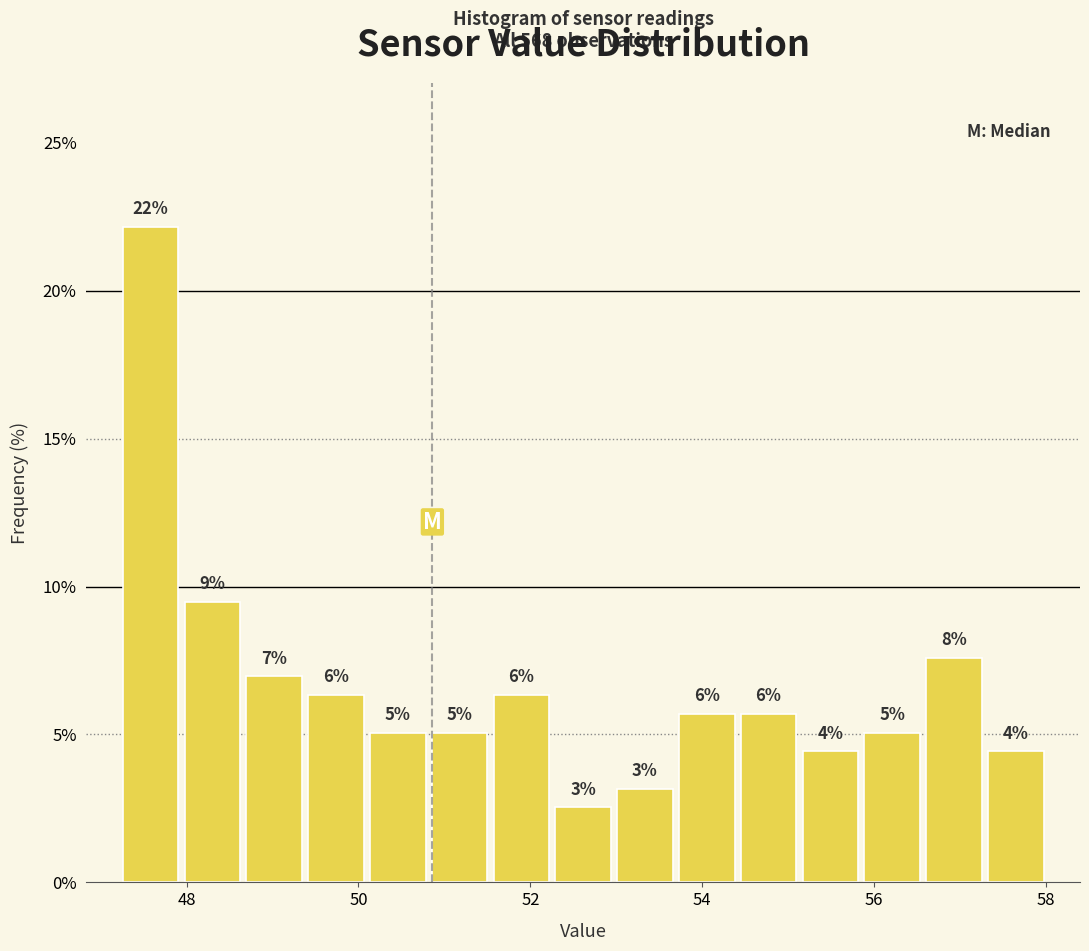

Read against the x-axis, roughly where is the centre of the tallest bar?

47.6